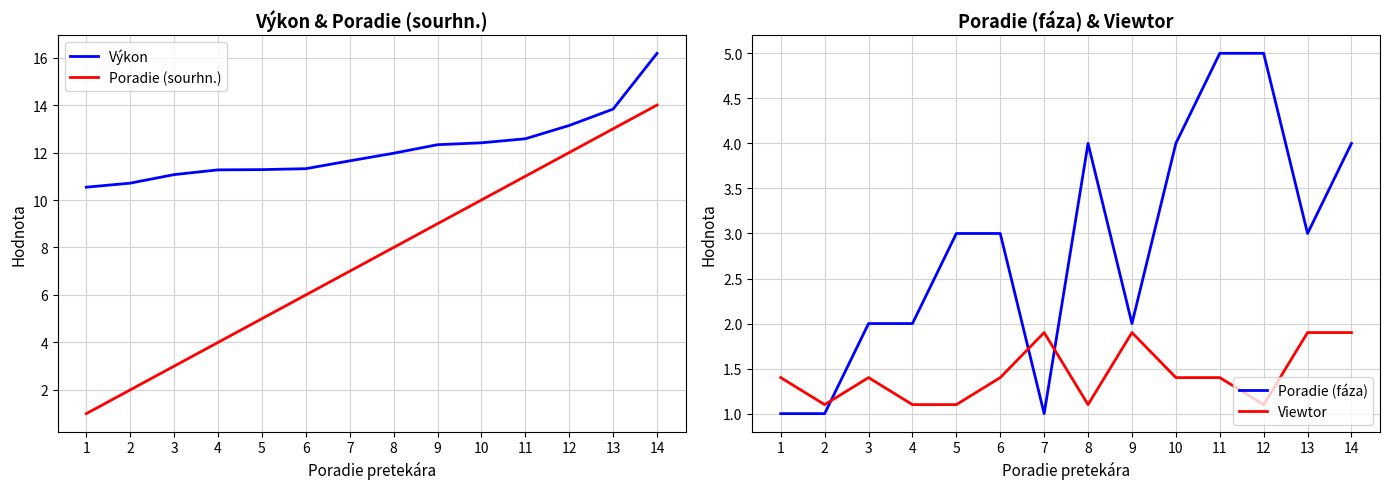

How many values in the Poradie (sourhn.) series exceed 8?

6